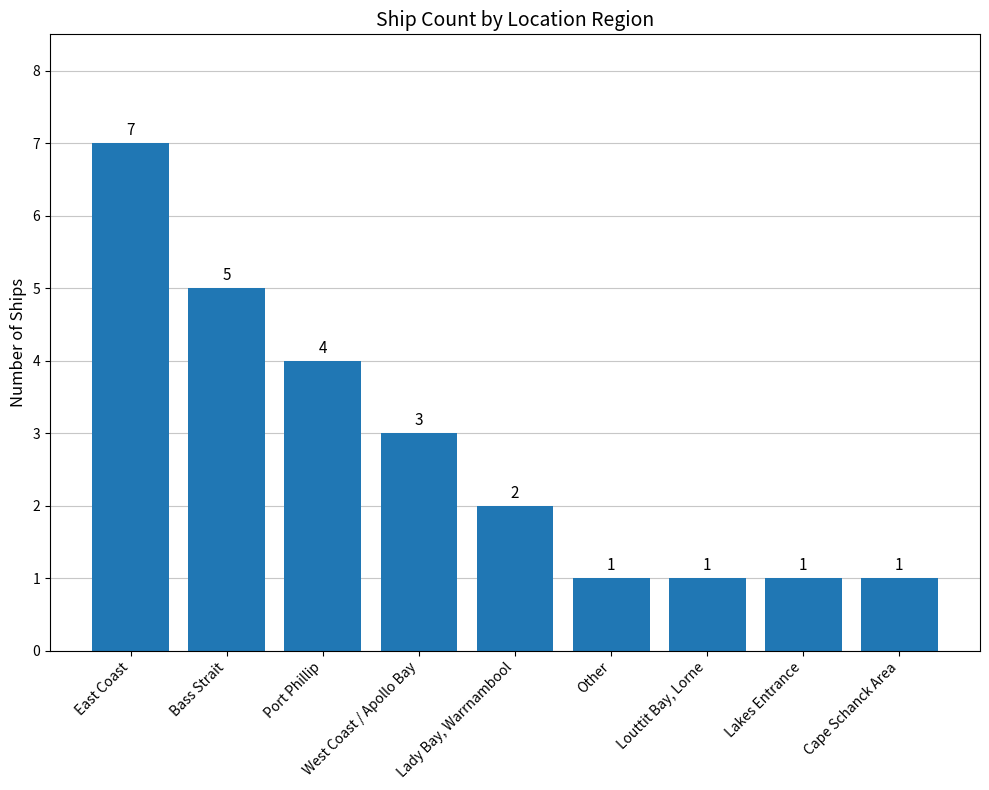

What is the sum of all values?

25